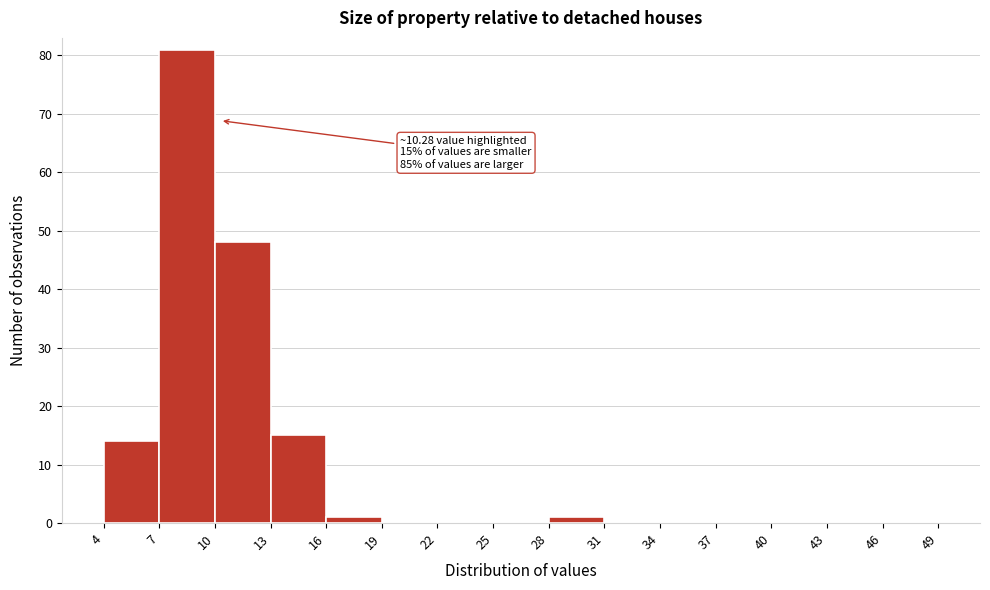

Over which range of the x-axis is the bar tallest?

7 to 10